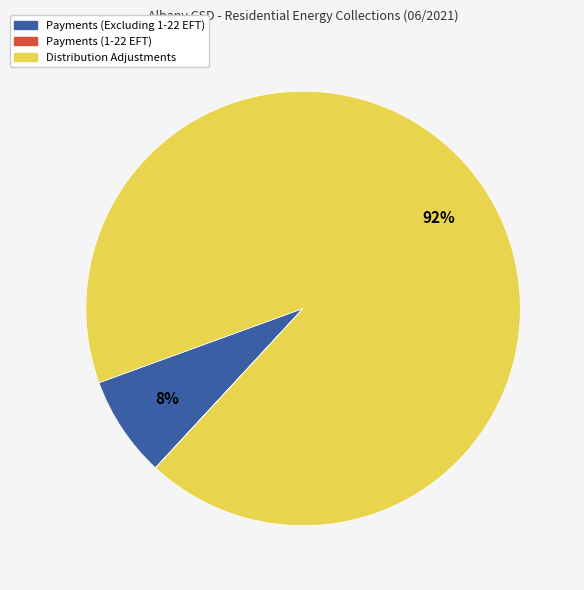

To the nearest percent, what is the combined percentage of Distribution Adjustments and Payments (Excluding 1-22 EFT)?

100%